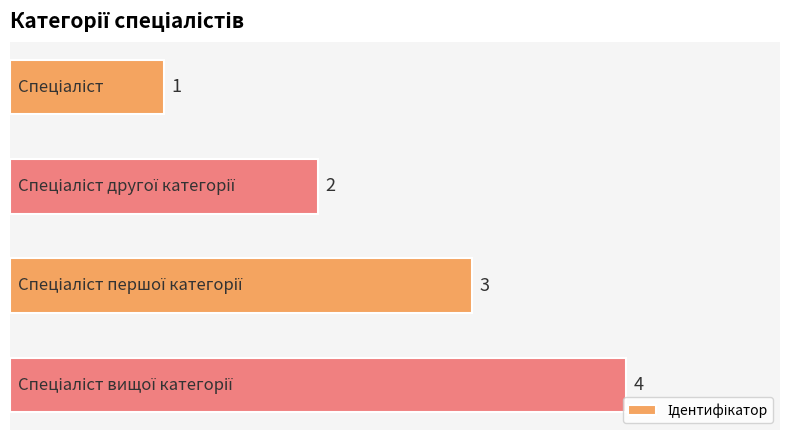

What is the greatest value displayed?

4